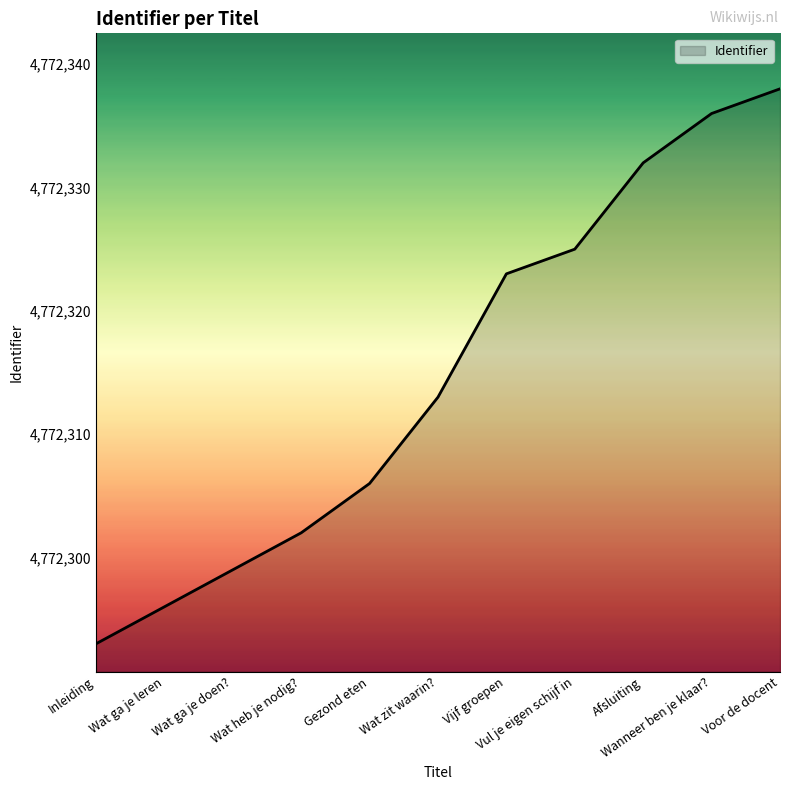

What is the ratio of the value at Wanneer ben je klaar? to the value at Wat heb je nodig??

1.0